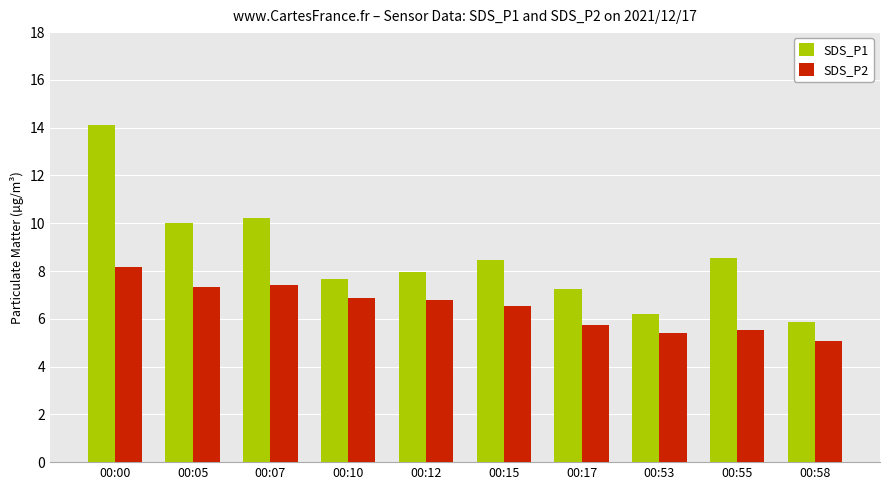

What is the total value across all series at 00:53?

11.6